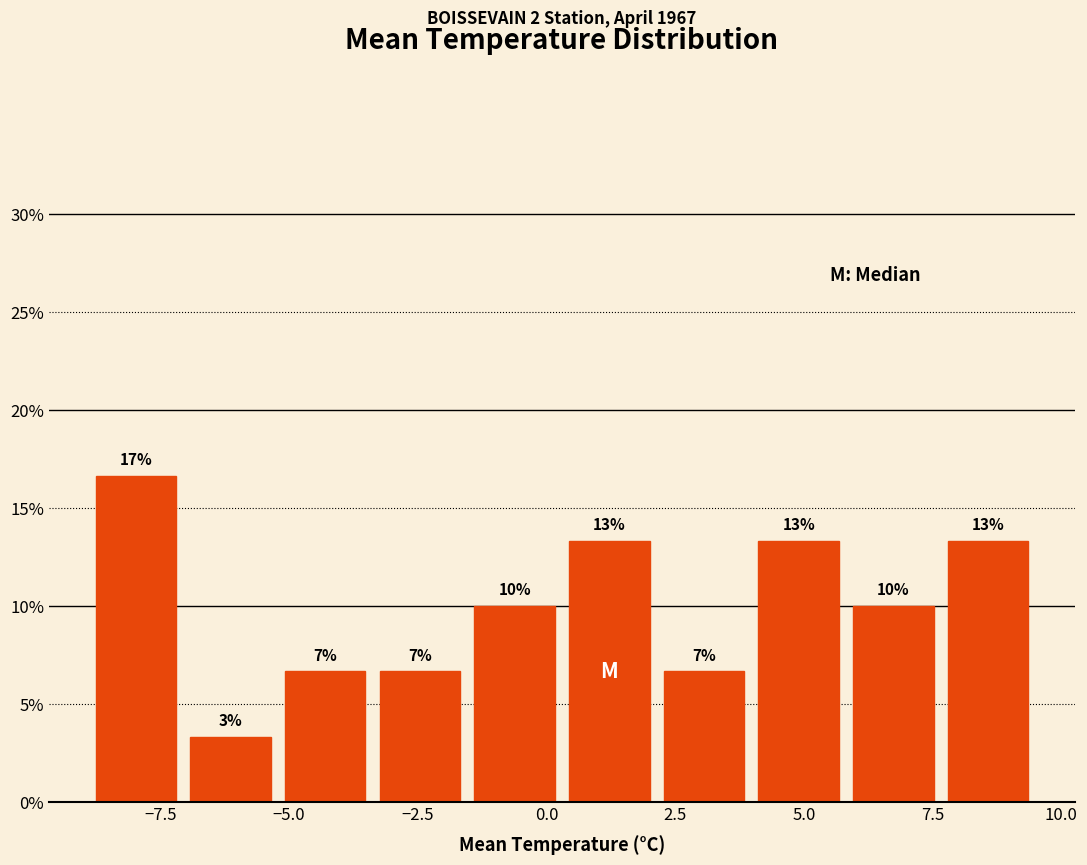

Read against the x-axis, roughly where is the centre of the tallest bar?

-8.0